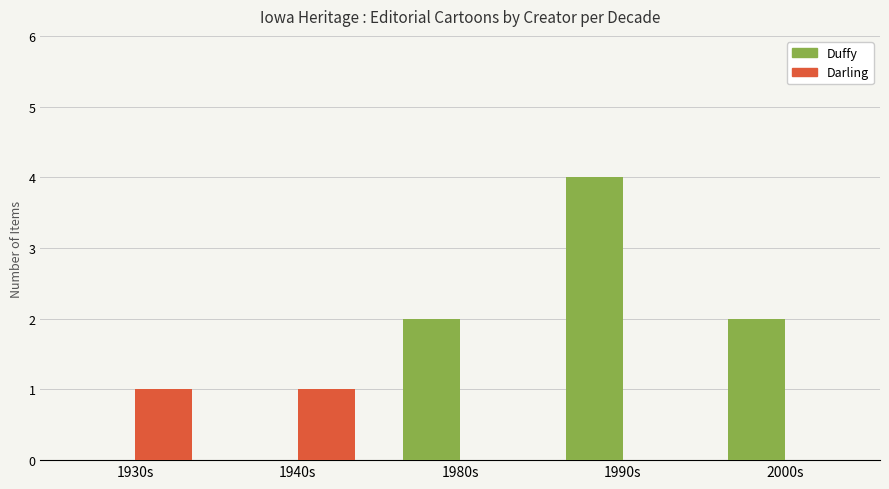

Reading left to right, transcribe all the data shown in this chart.

Duffy: 1930s=0	1940s=0	1980s=2	1990s=4	2000s=2
Darling: 1930s=1	1940s=1	1980s=0	1990s=0	2000s=0